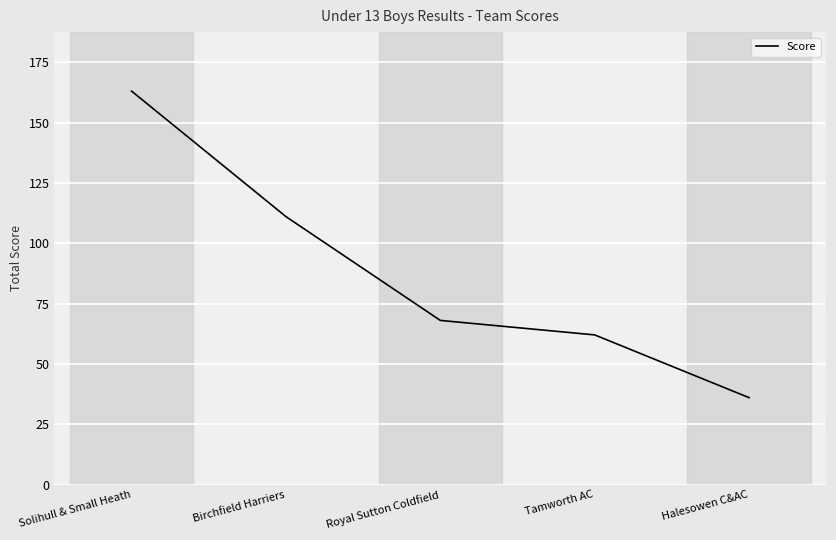

What is the difference between the values at Birchfield Harriers and Tamworth AC?

49